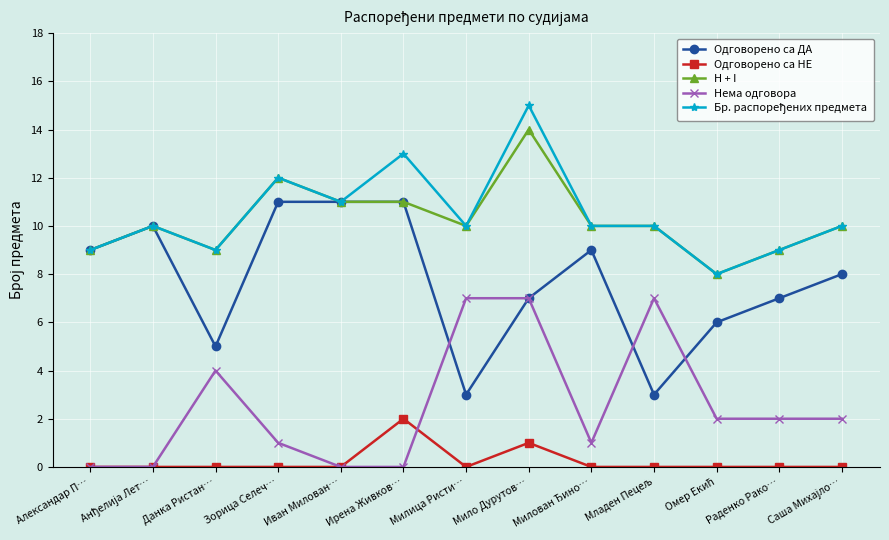

What is the minimum value for H + I?

8